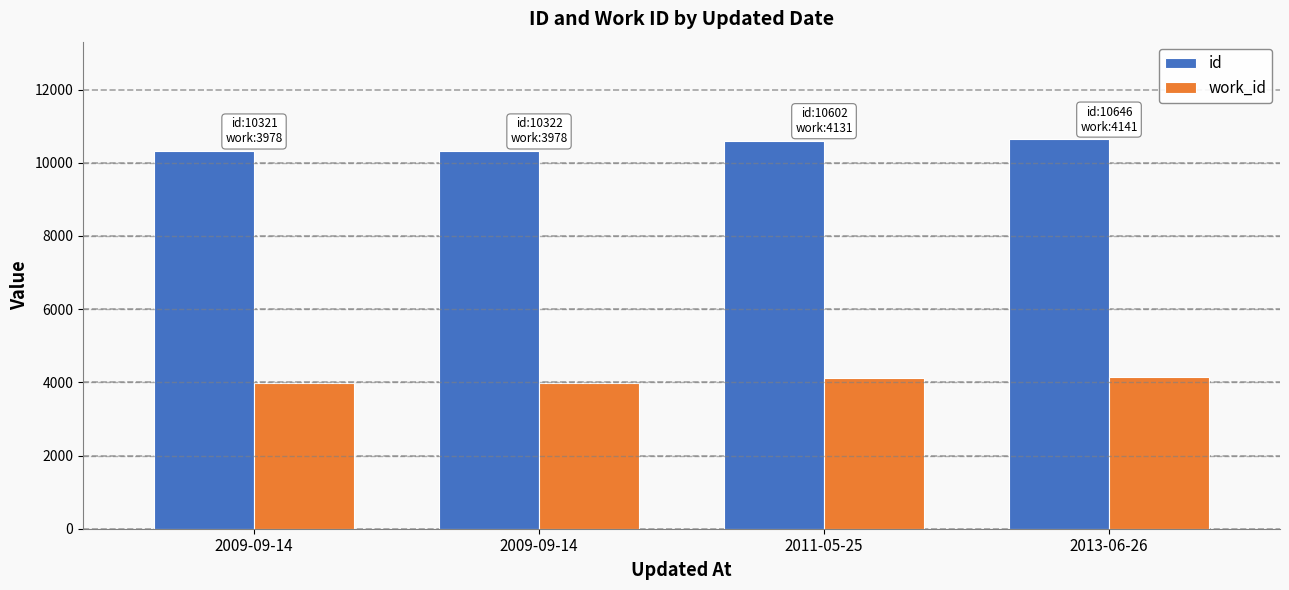

What is the label of the 2nd bar from the right?

2011-05-25